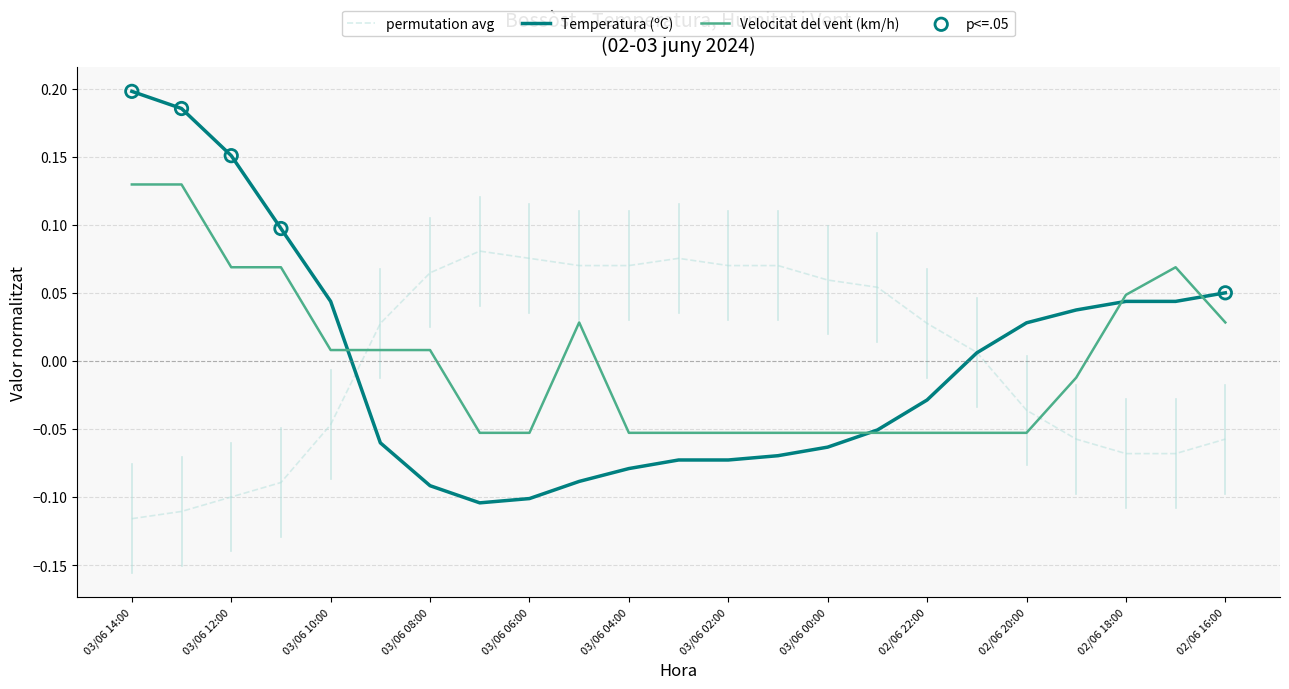

Which series has the widest spread of values?

Temperatura (ºC)